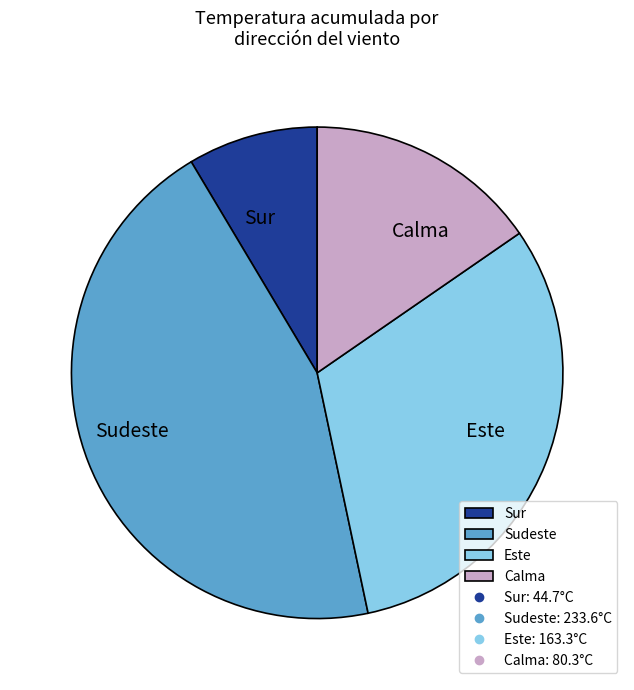

Does any single category account for the majority?

No